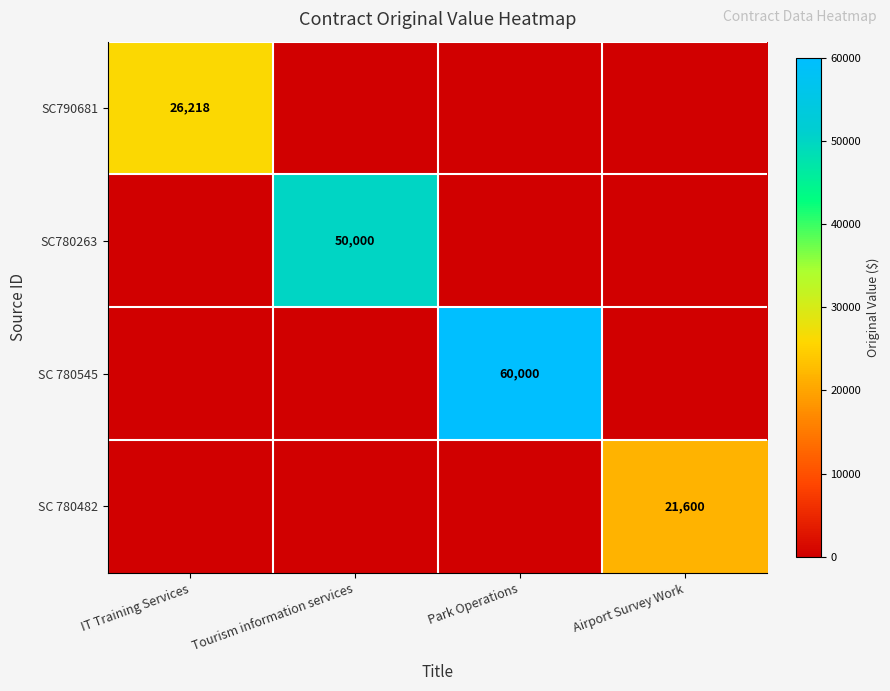

The SC 780545 series shows 60000 at Park Operations. True or false?

True